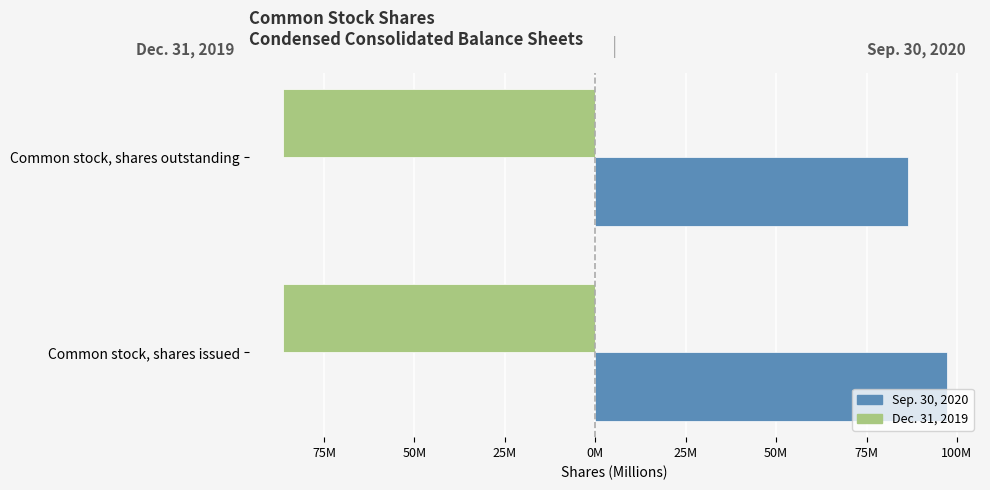

Are the bars grouped side by side (vs. stacked)?

Yes